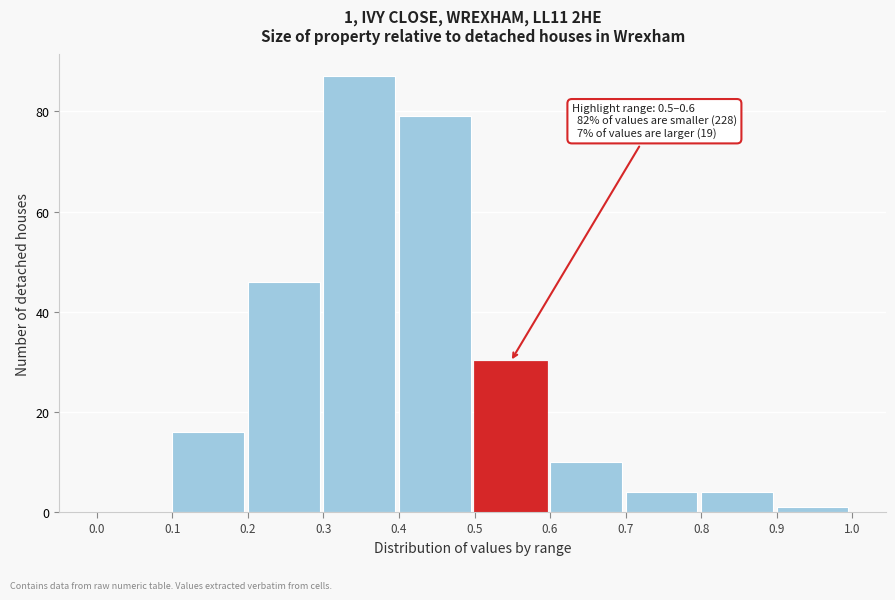

Over which range of the x-axis is the bar tallest?

0.3 to 0.4